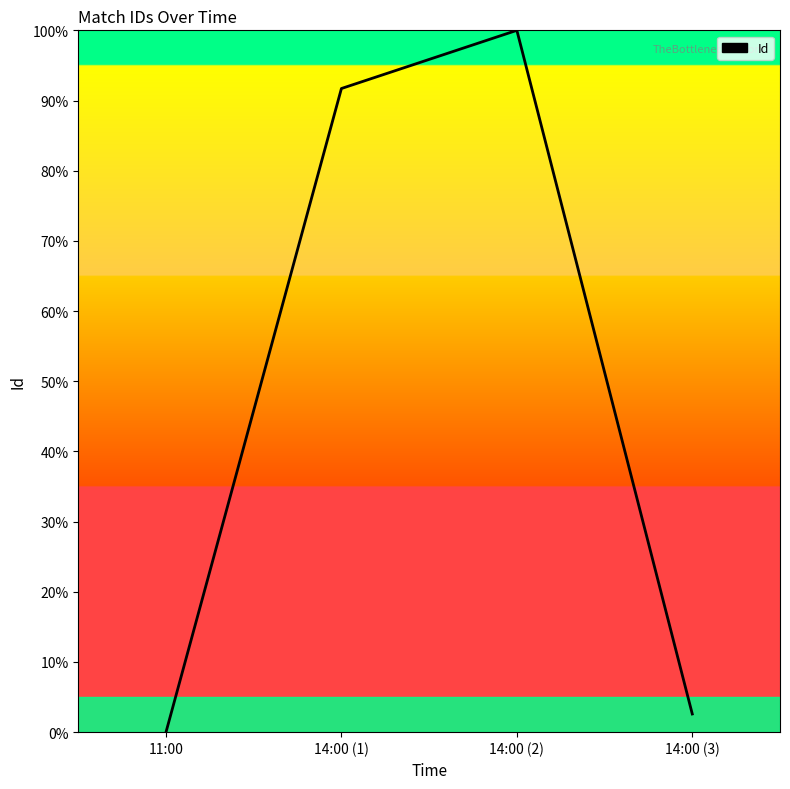

Reading right to left, list all the values displayed in this chart.

14:00 (3)=2.6	14:00 (2)=100.0	14:00 (1)=91.7	11:00=0.0